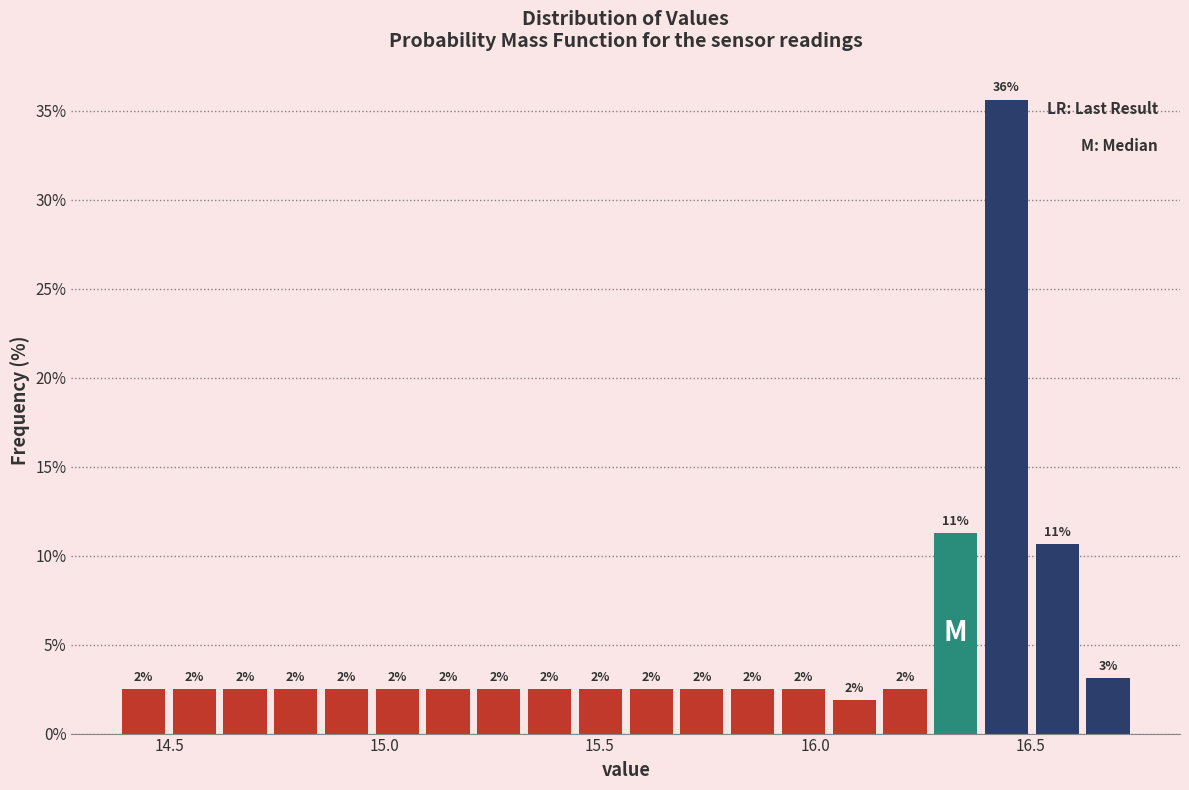

Around what value on the x-axis is the tallest bar? Give the approximate position of its centre, as read against the axis.

16.45